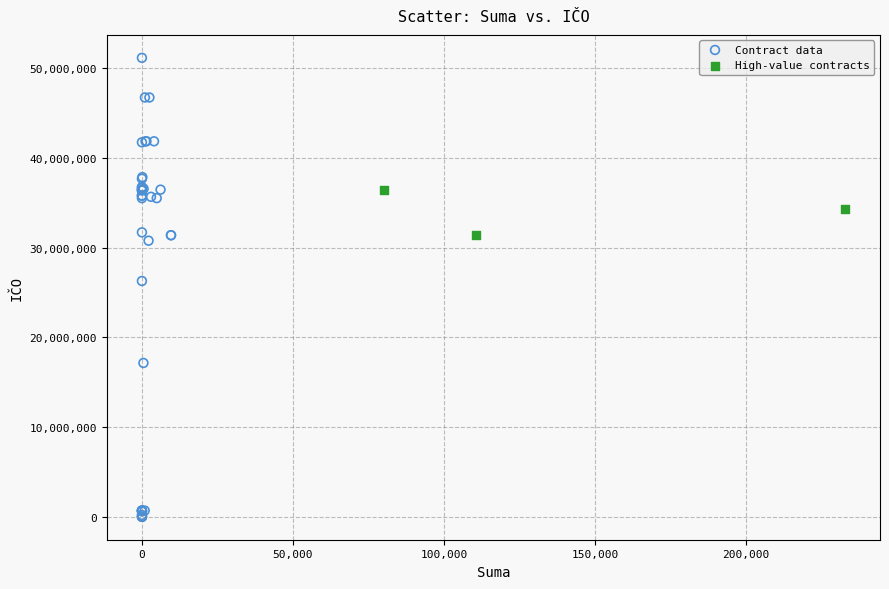

Which series reaches the minimum Y coordinate?

Contract data